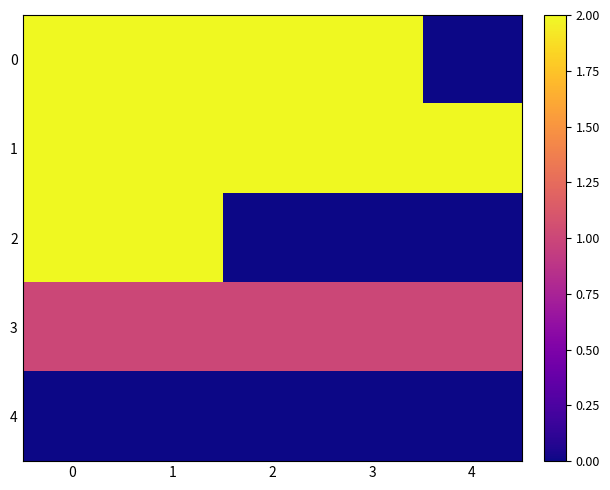

How many categories are shown in the chart?

5